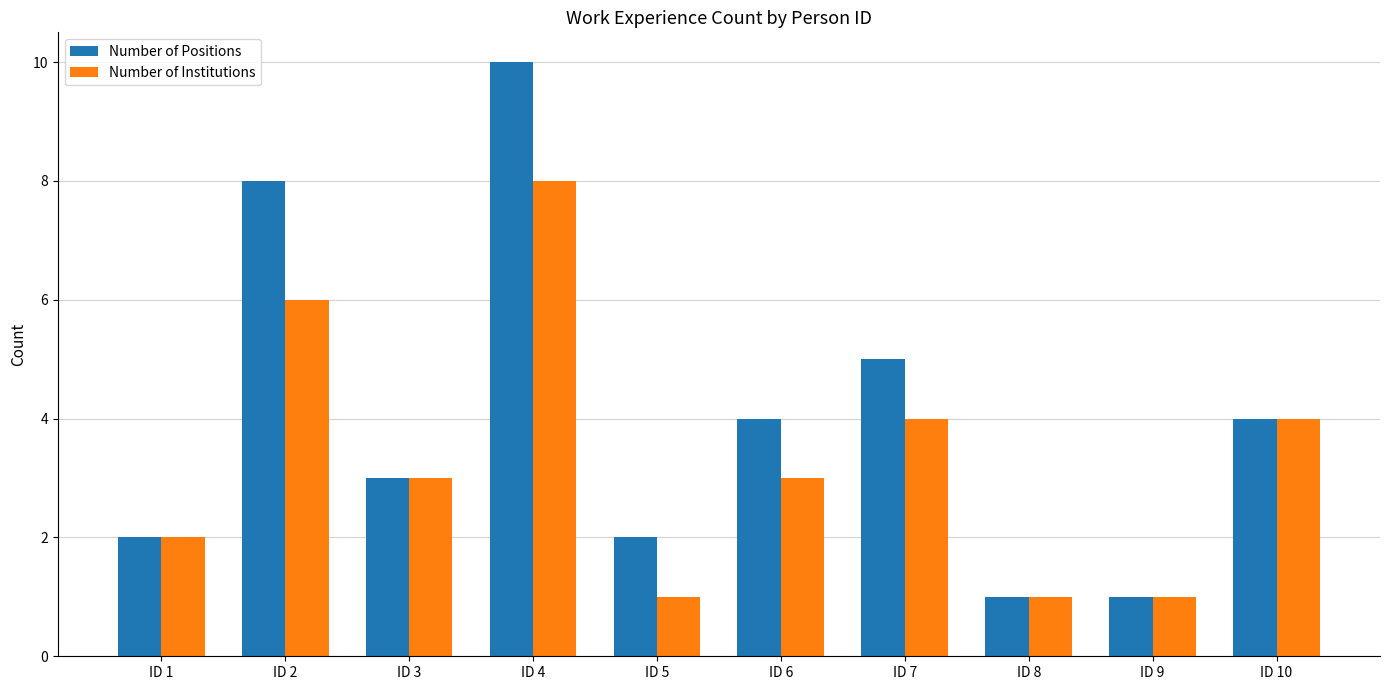

Is it true that Number of Institutions equals 1 at ID 8?

True